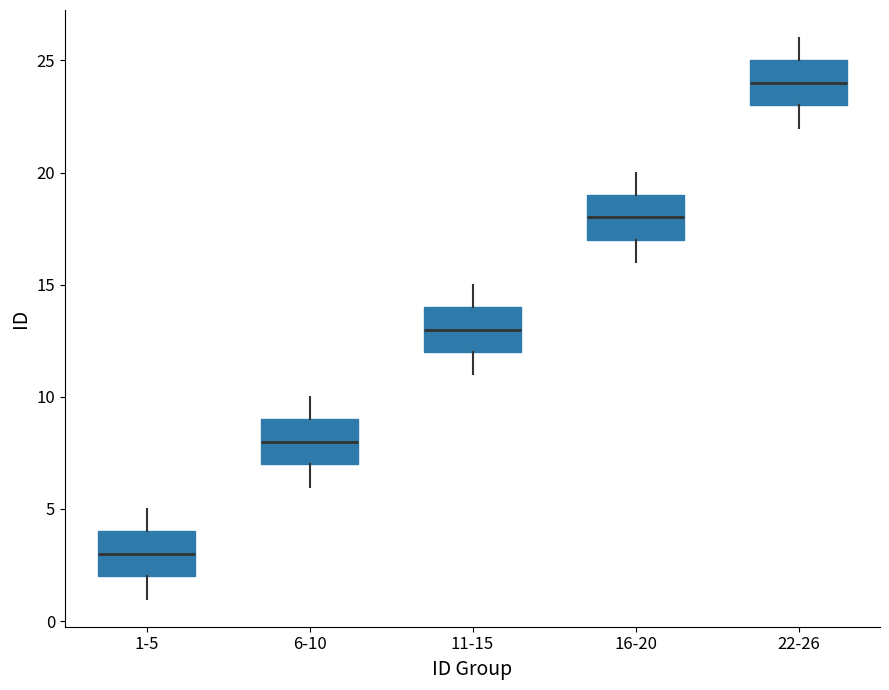

Which box's median line is the highest?

22-26